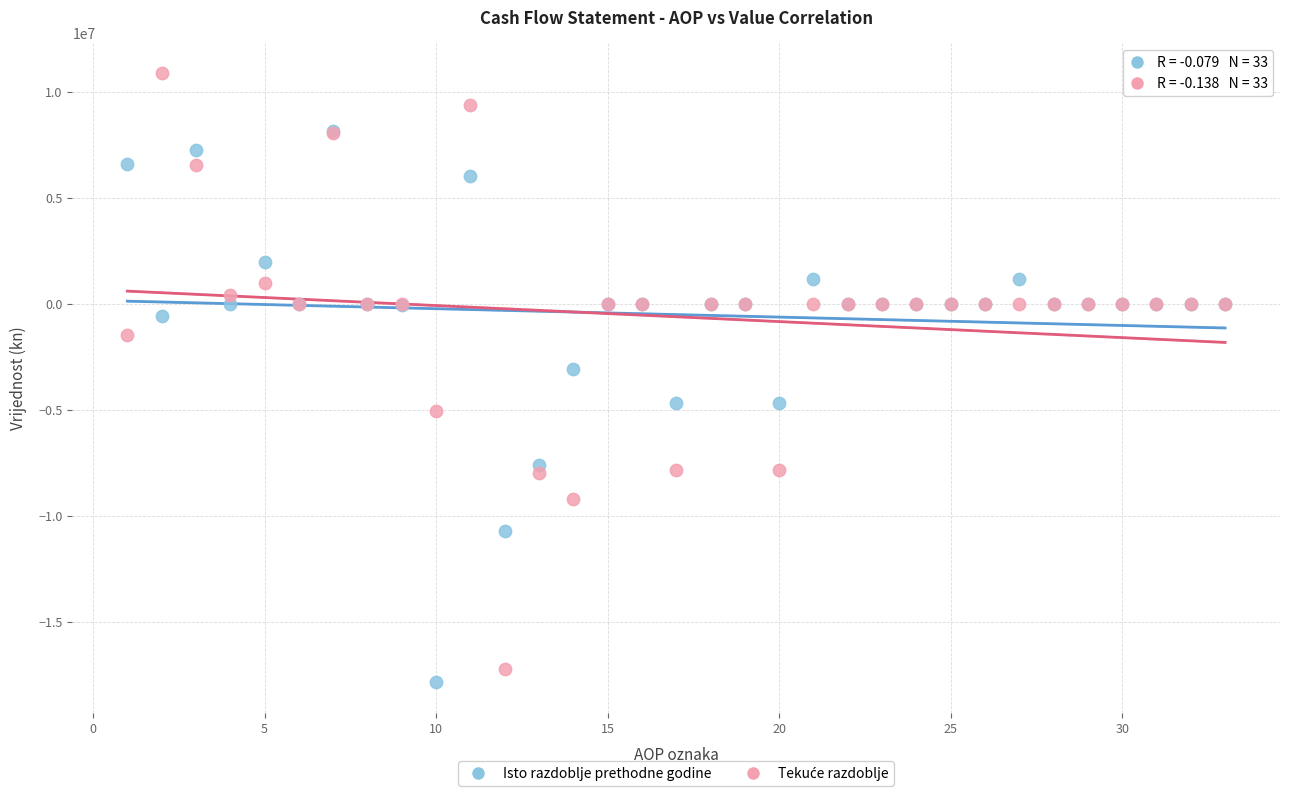

Across all series, what Y value is closest to -3501554?

-3085902